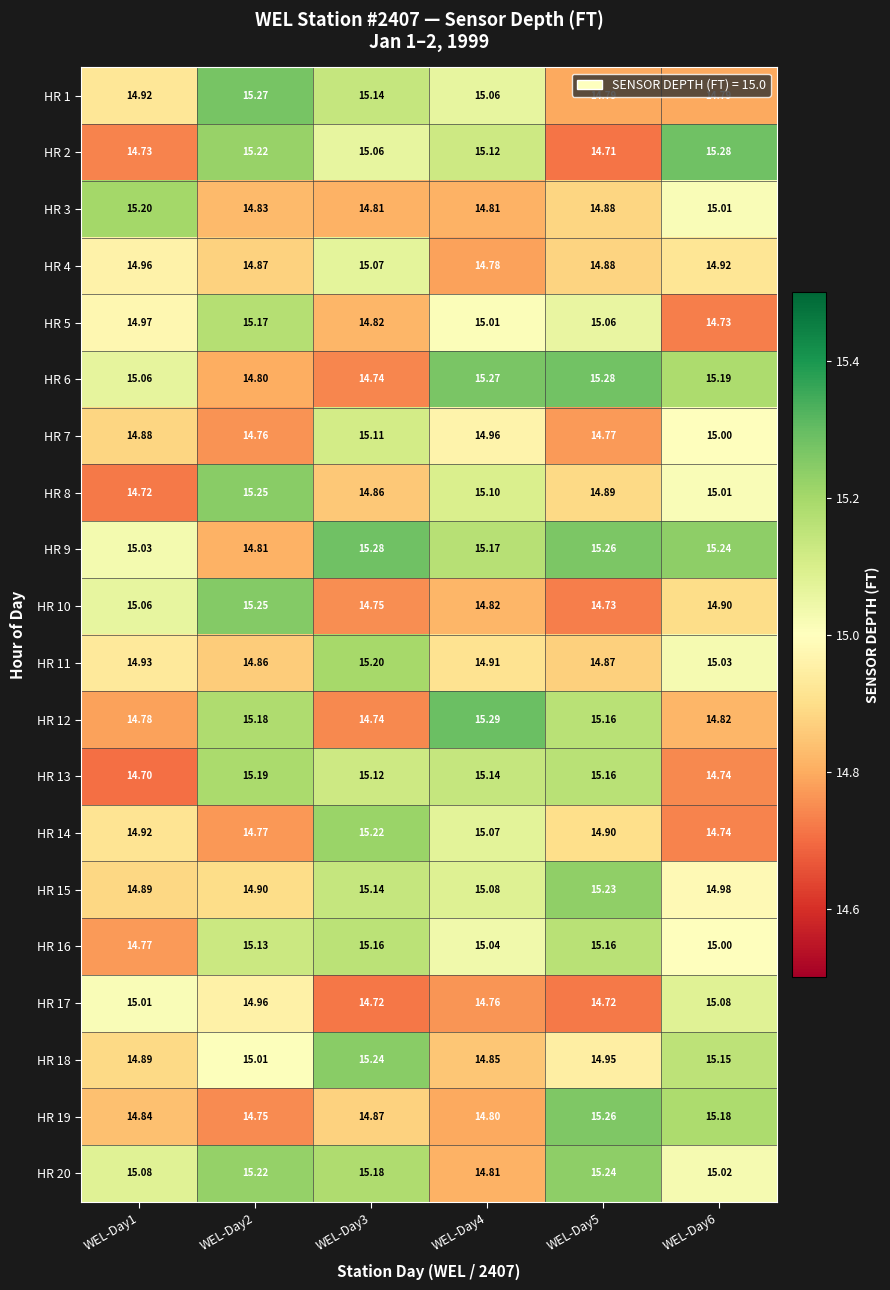

Which series has the largest total across all categories?

HR 9